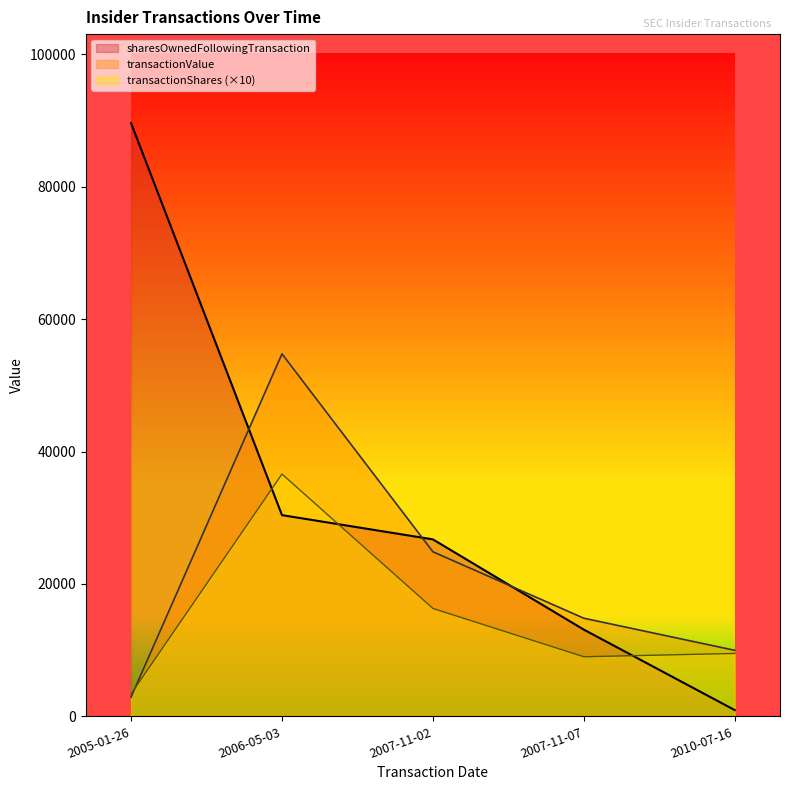

The value of transactionValue at 2007-11-07 is 14823. True or false?

True